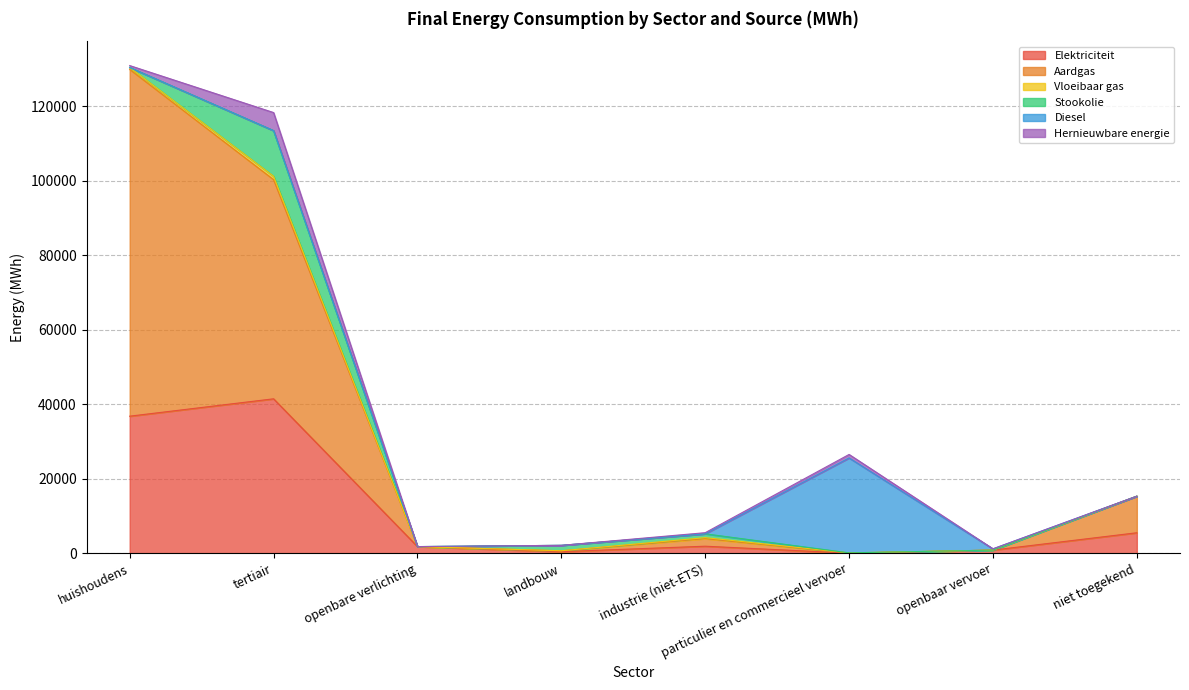

Does the chart display data point markers on the line(s)?

No